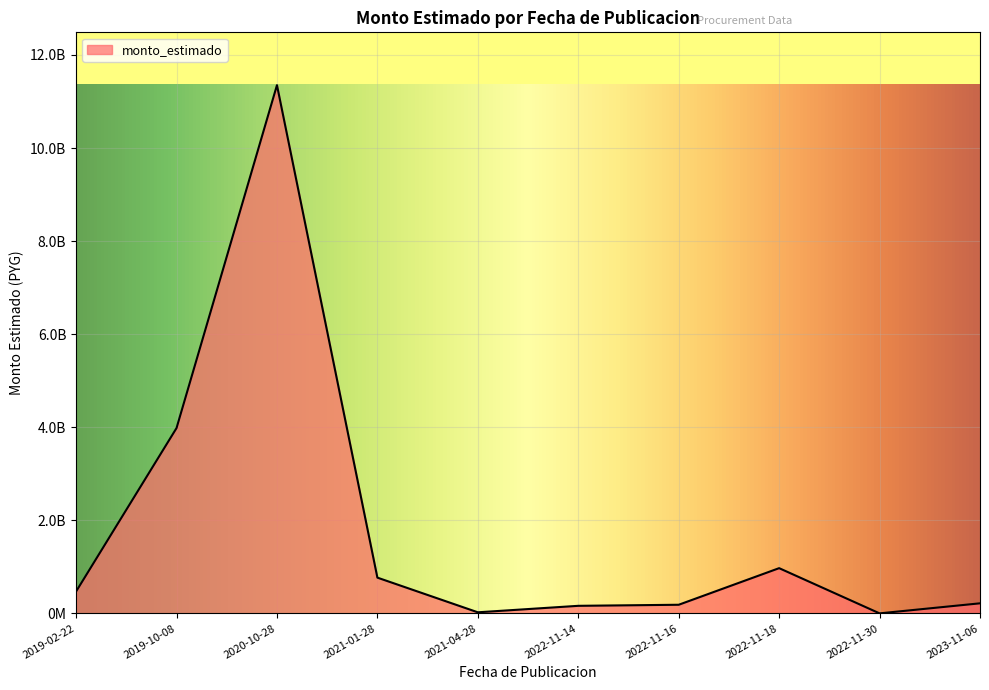

Does the chart display data point markers on the line(s)?

No